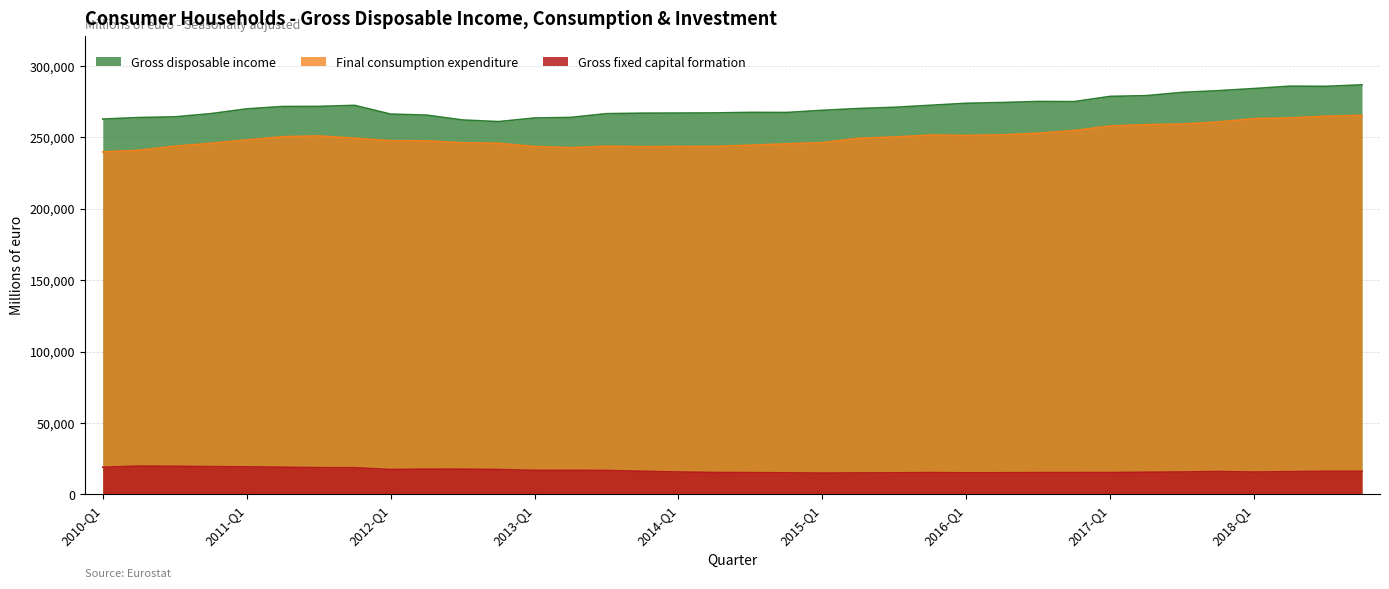

True or false: Final consumption expenditure has a value of 357315 at 2016-Q2.

False